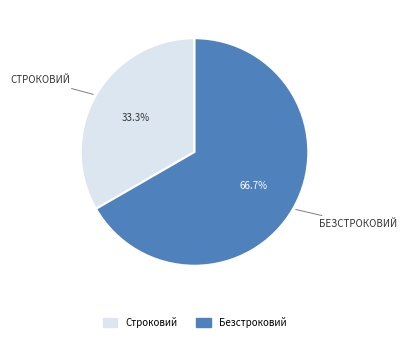

To the nearest percent, what is the difference between the Безстроковий and Строковий slice percentages?

33%